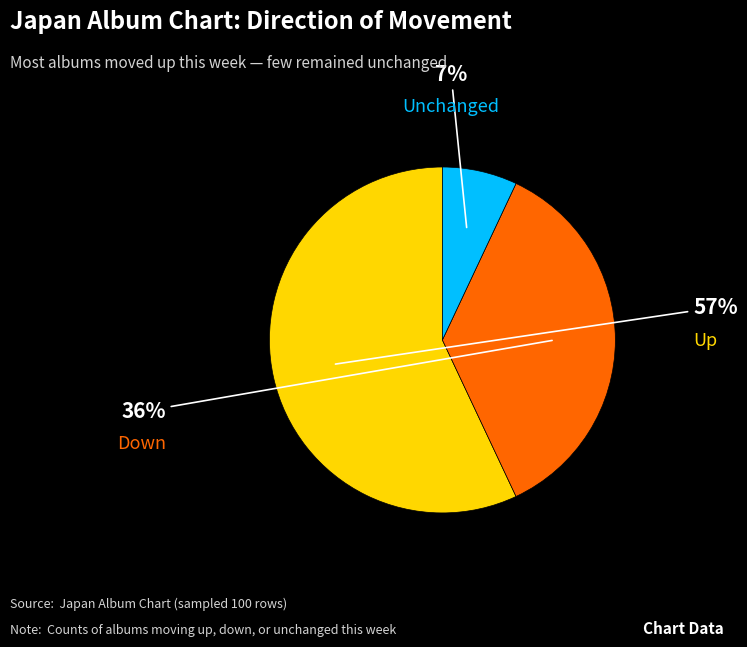

Is there a majority slice in this chart?

Yes